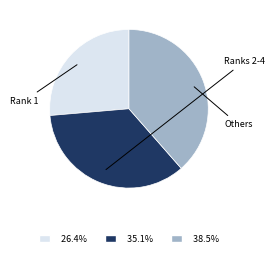

Is there a majority slice in this chart?

No